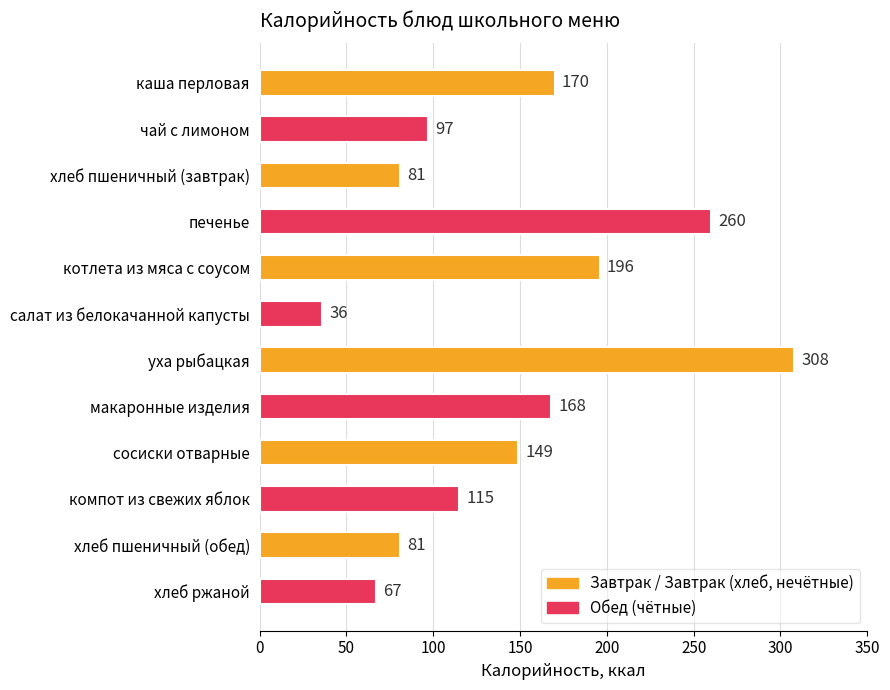

What is the label of the 1st bar from the bottom?

хлеб ржаной